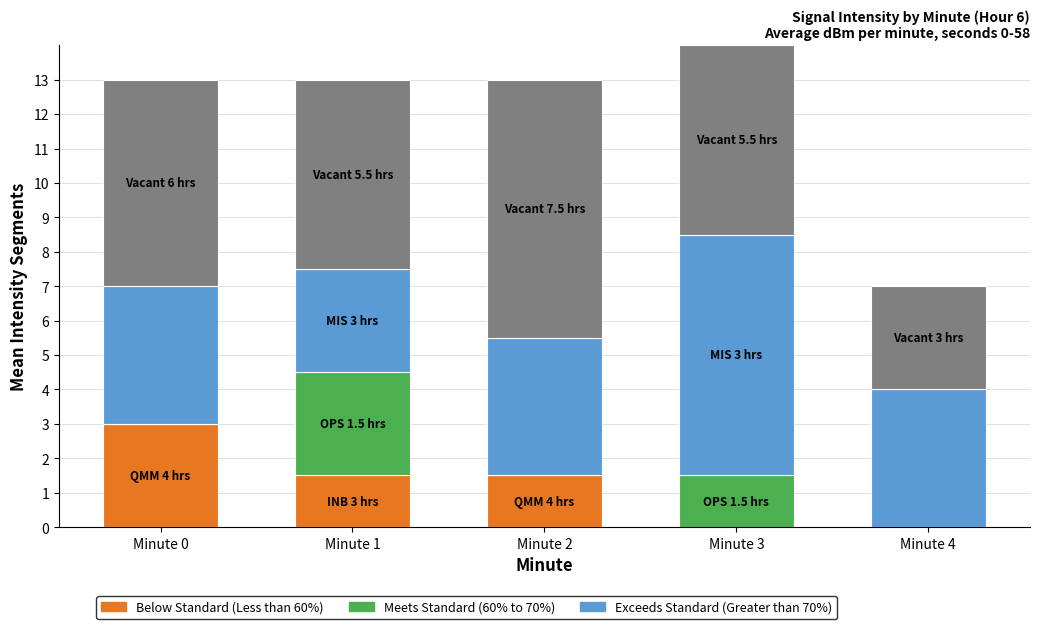

What is the total value across all series at Minute 3?

14.0